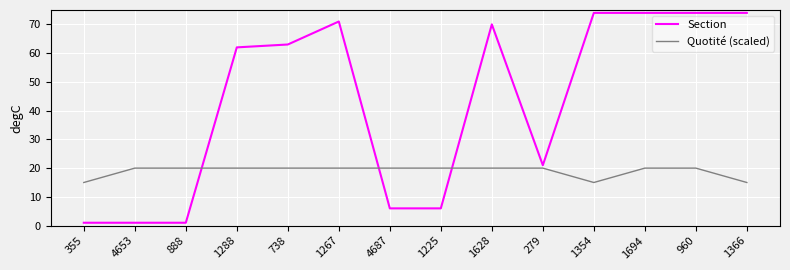

What position from the right is 960?

2